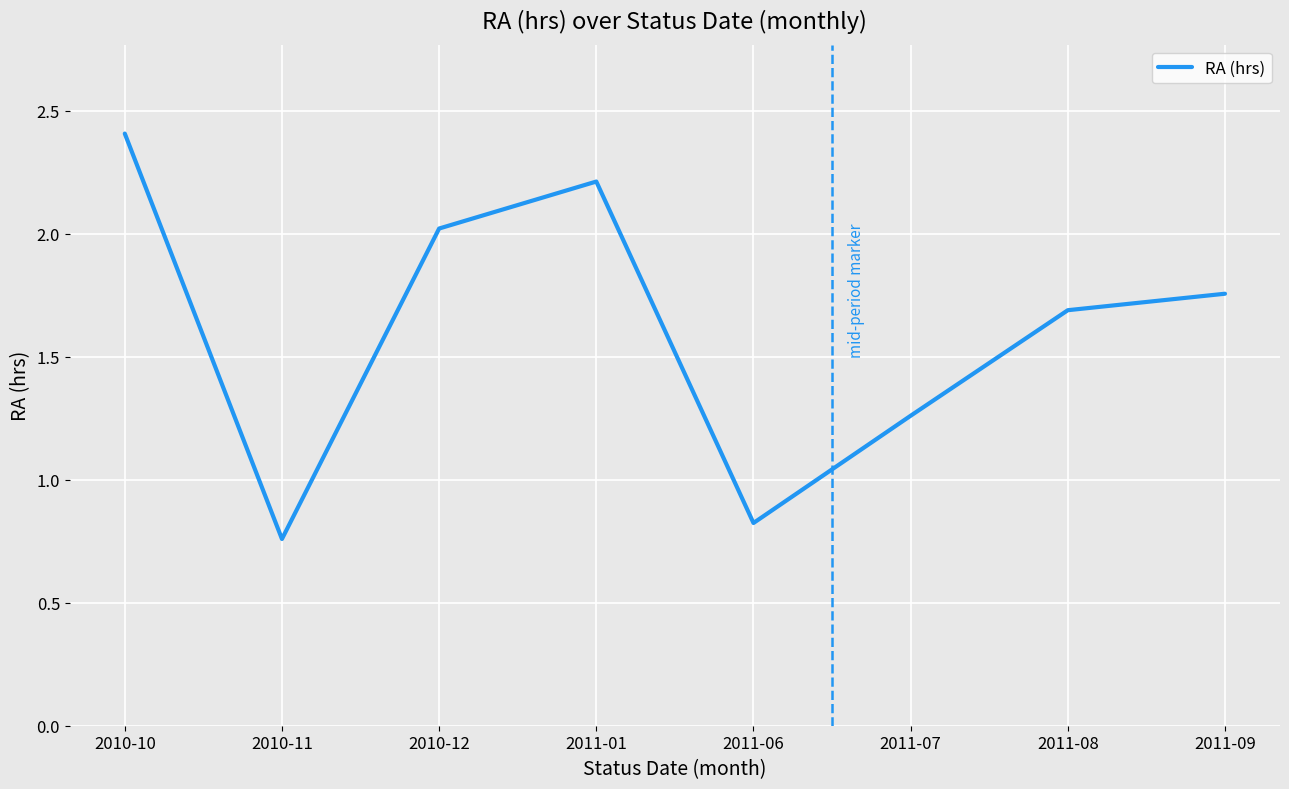

Does the chart display data point markers on the line(s)?

No